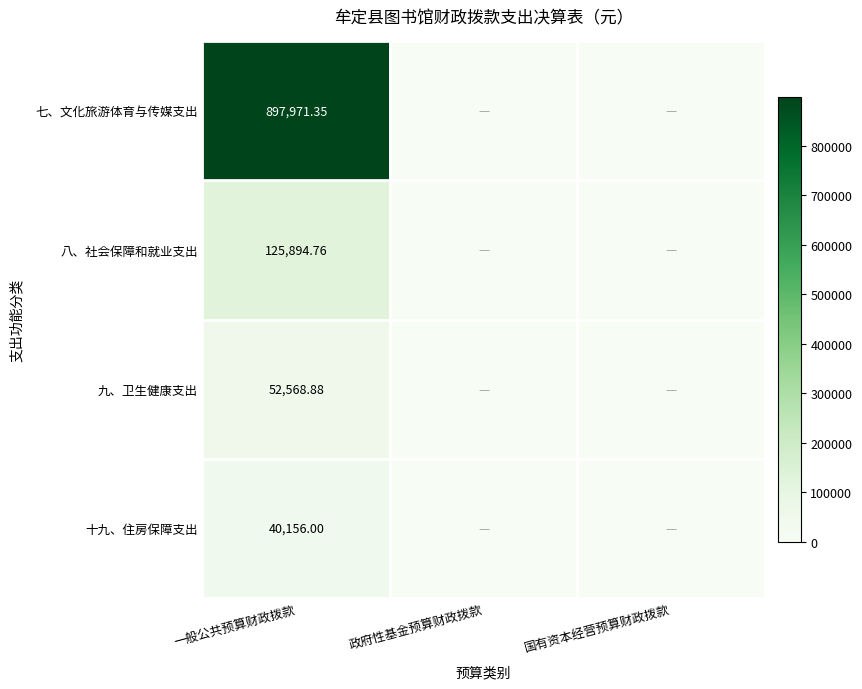

The 八、社会保障和就业支出 series shows 78182.1 at 国有资本经营预算财政拨款. True or false?

False